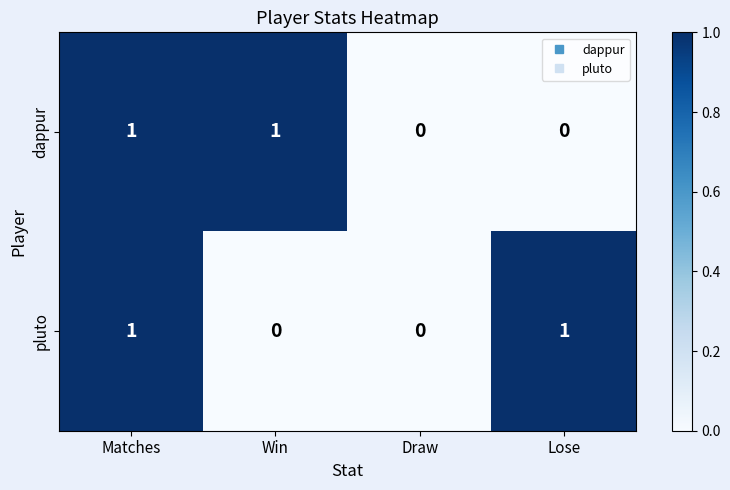

How many pluto values are between 0 and 1?

4